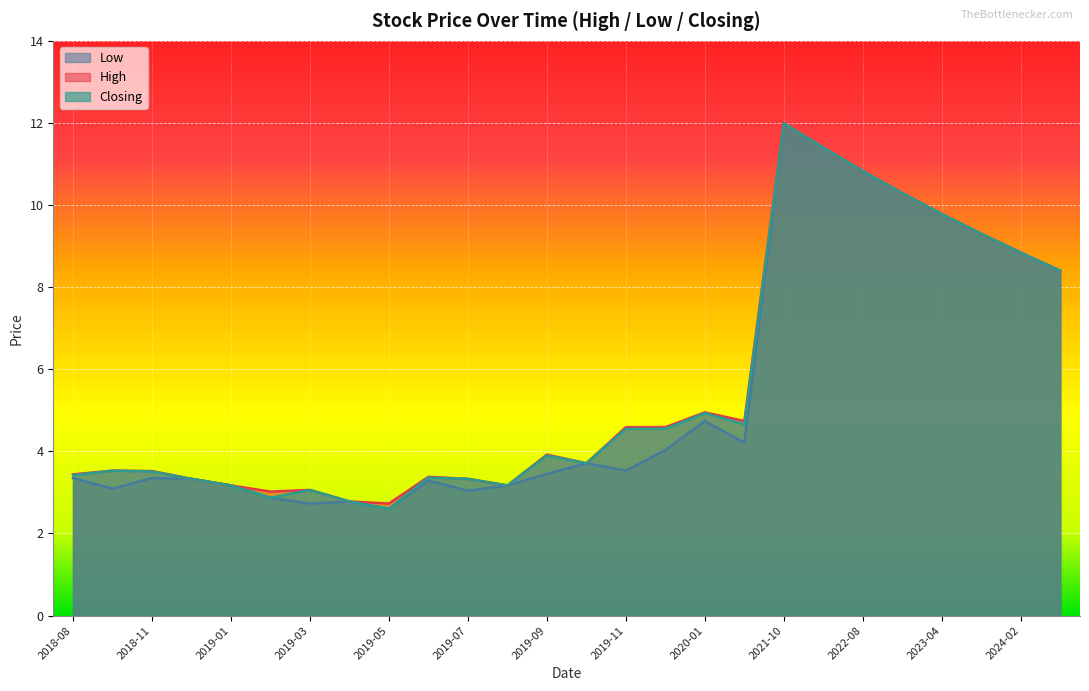

In High, how many points are higher than both neighbors (excluding endpoints)?

6